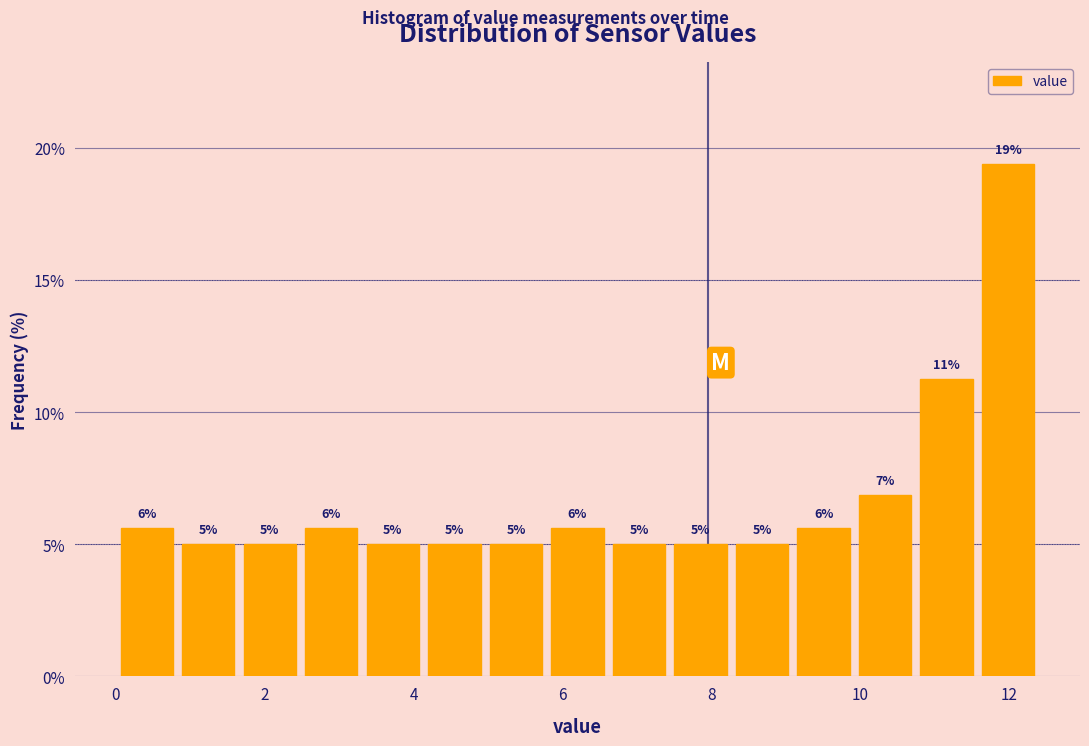

Over which range of the x-axis is the bar tallest?

11.6 to 12.4